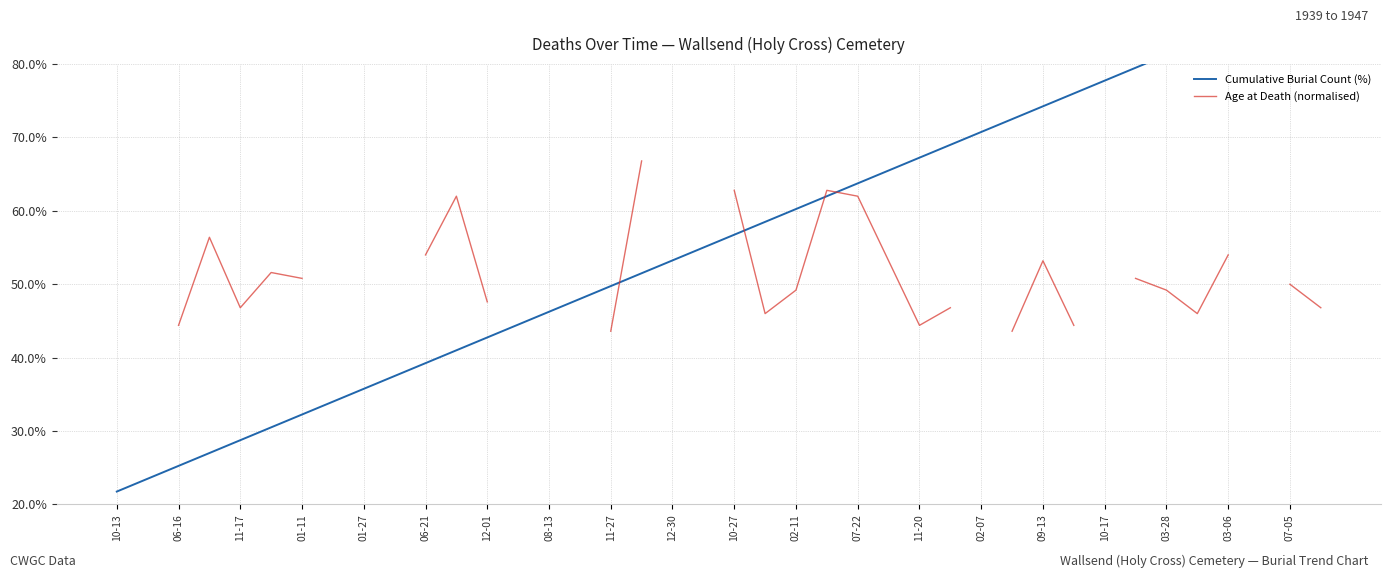

What is the value of the Cumulative Burial Count (%) point at the 2nd from the left?

23.5